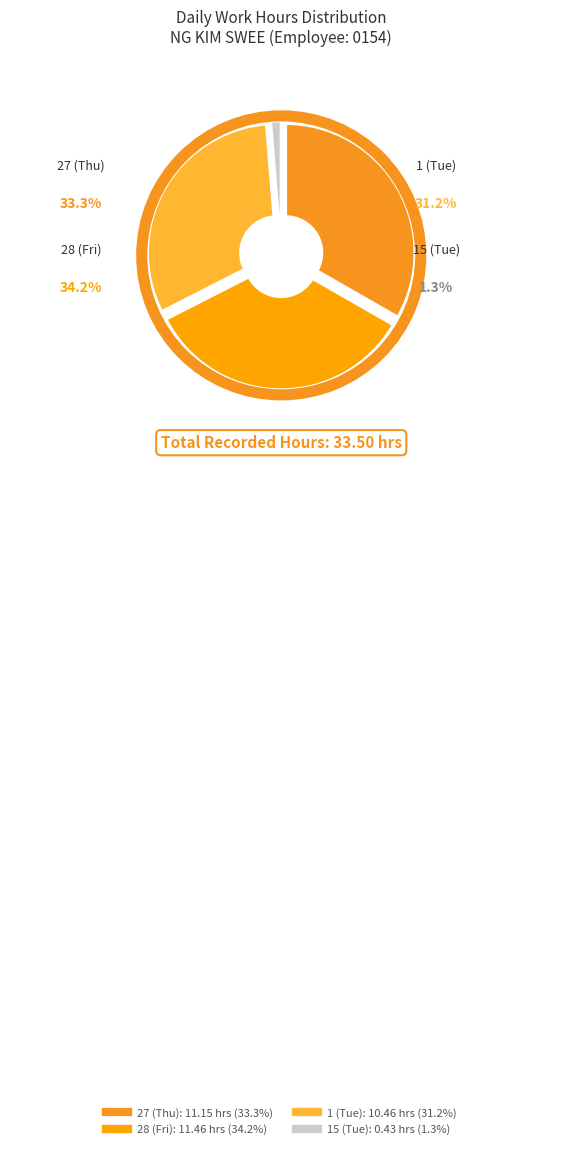

To the nearest percent, what percentage of the pie is 27 (Thu)?

33%